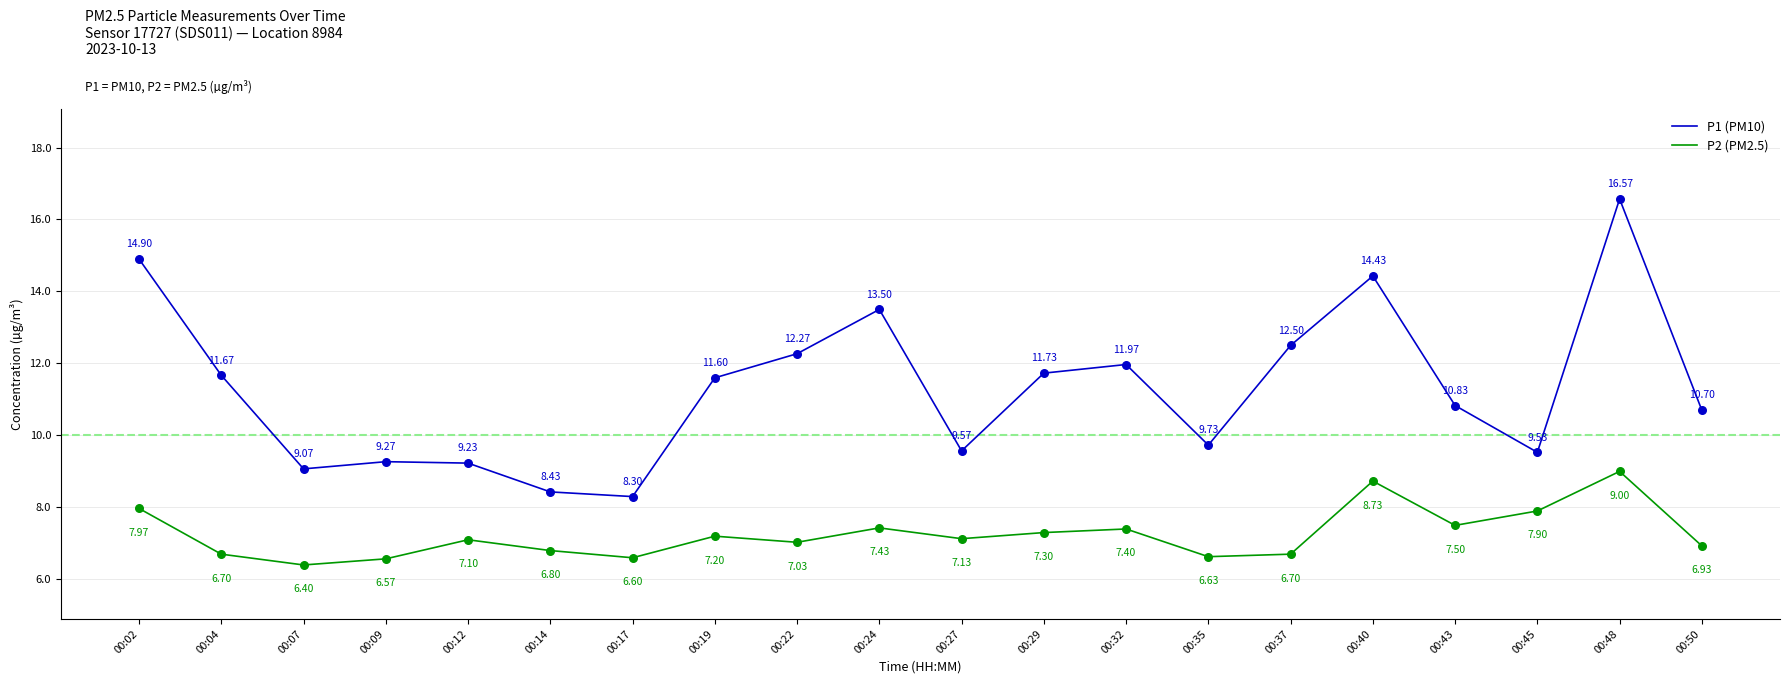

At how many categories does at least one series exceed 15?

1